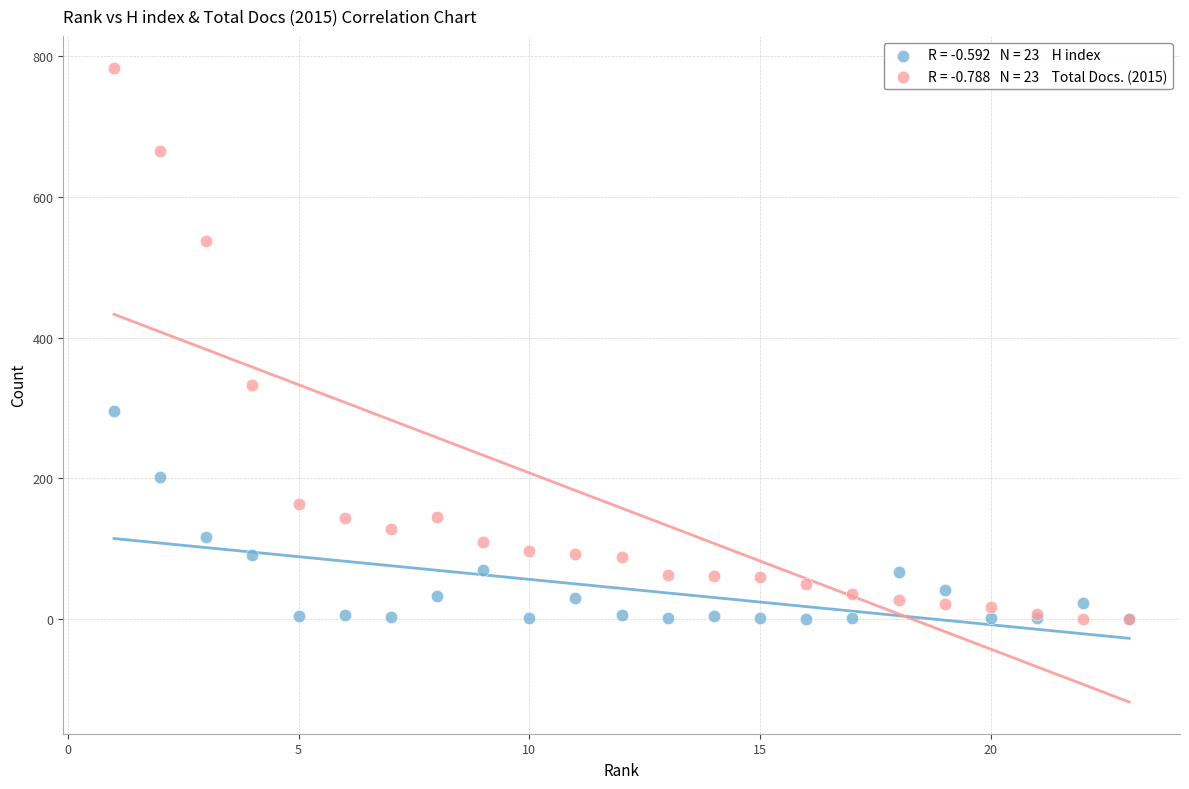

Across all series, what Y value is closest to 392?

332